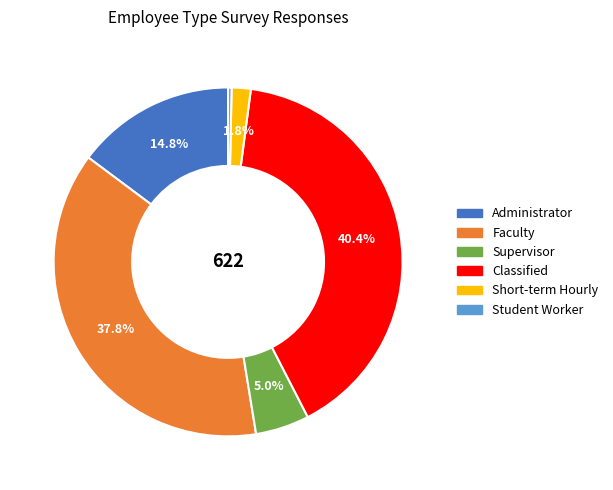

Rank the categories by value from lowest to highest.

Student Worker, Short-term Hourly, Supervisor, Administrator, Faculty, Classified